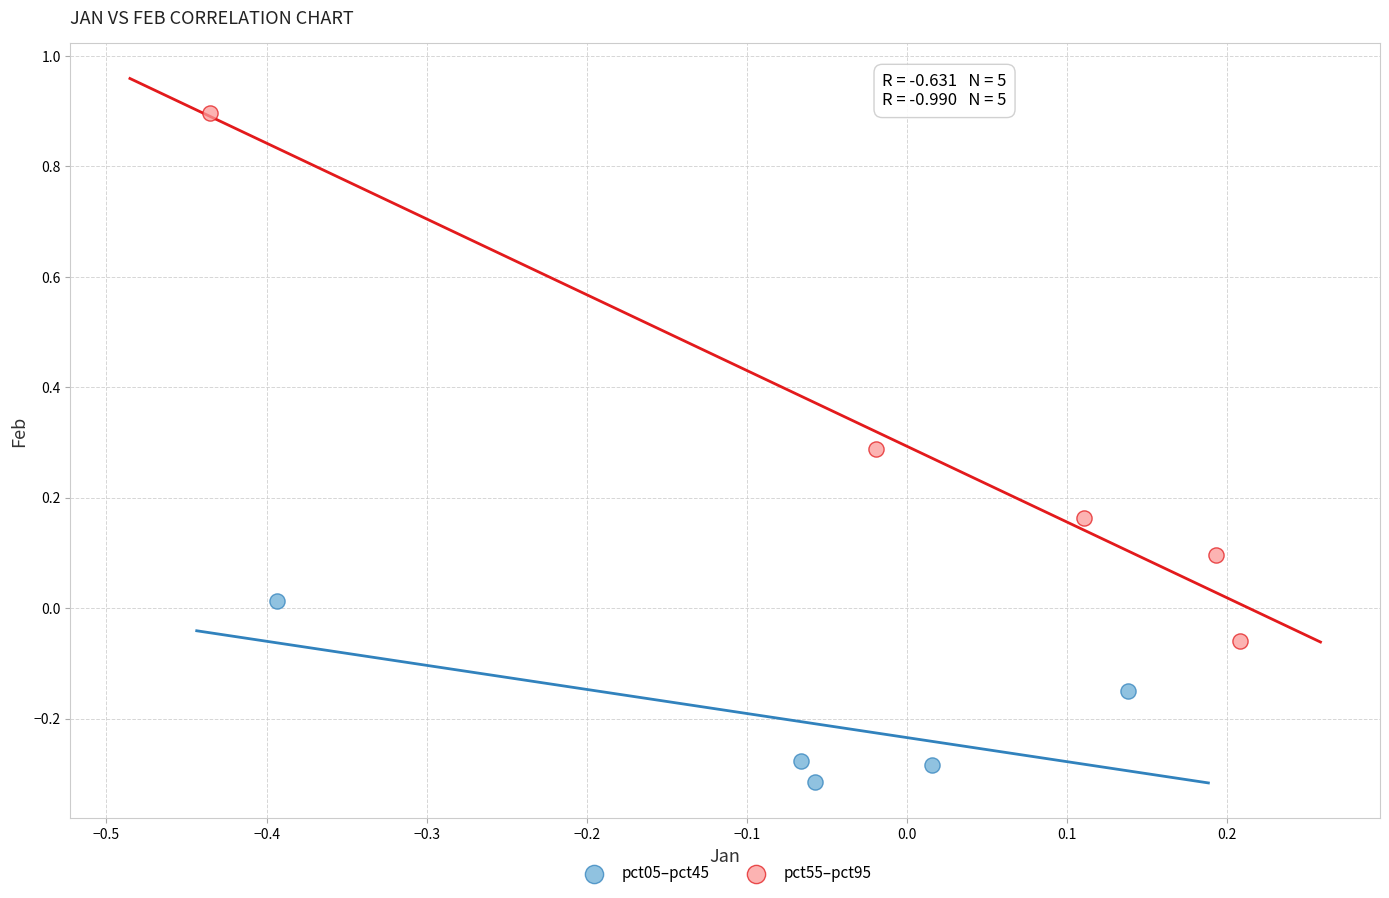

Which series has the largest Y range (max minus min)?

pct55–pct95